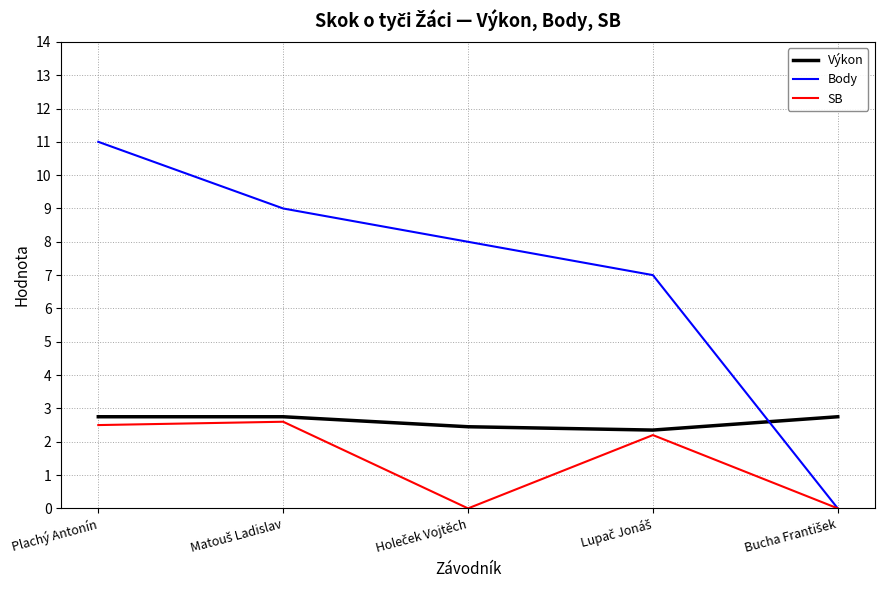

How many values in the SB series exceed 2?

3